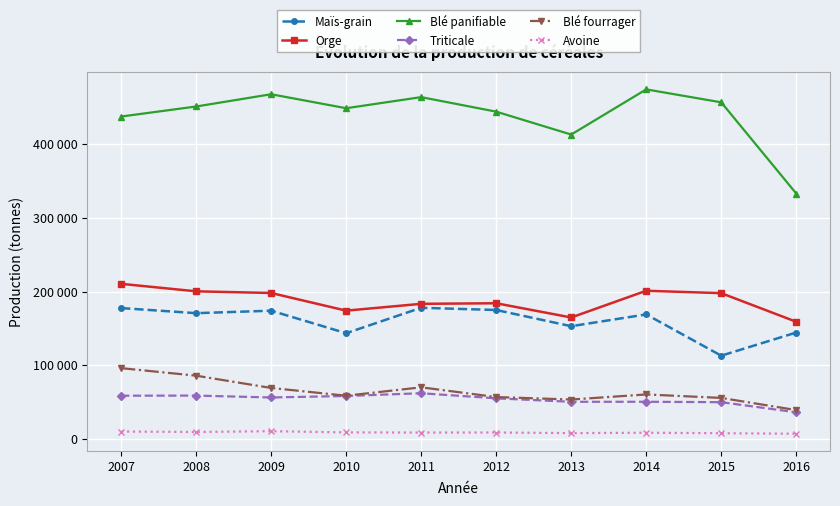

What is the greatest value displayed?

474338